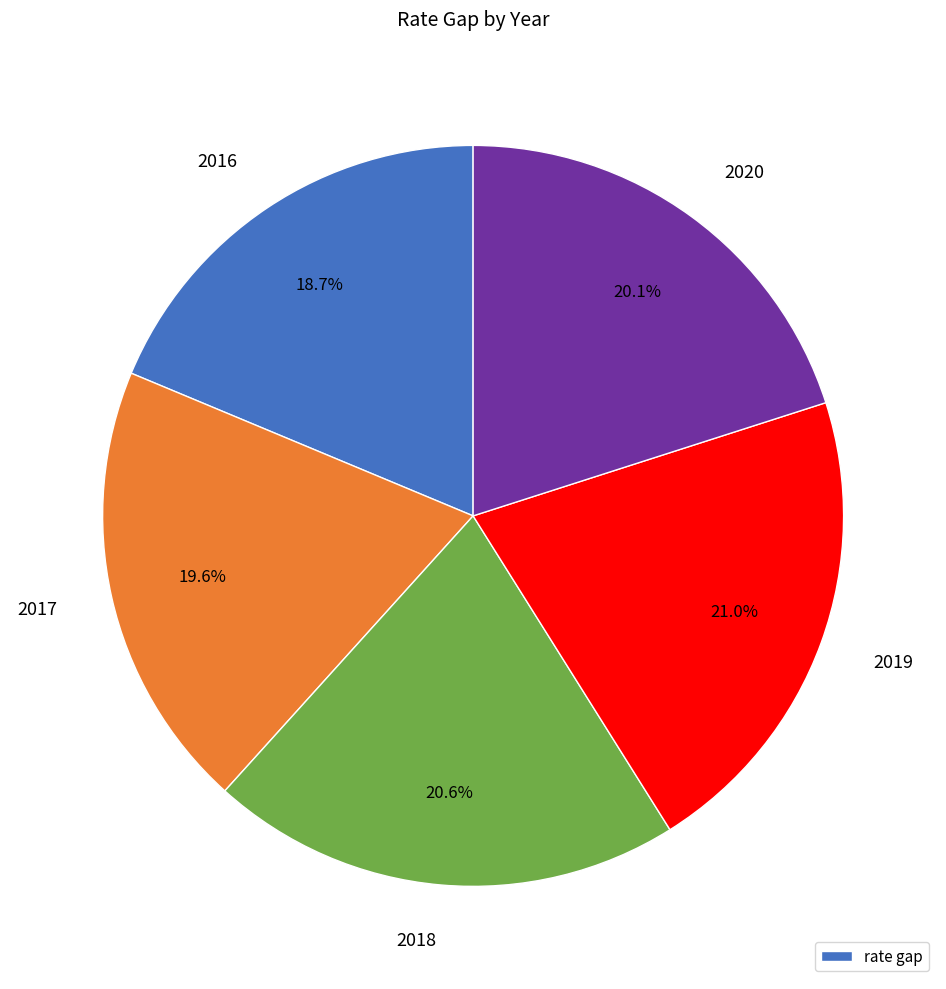

Is there any slice that represents more than half of the pie?

No